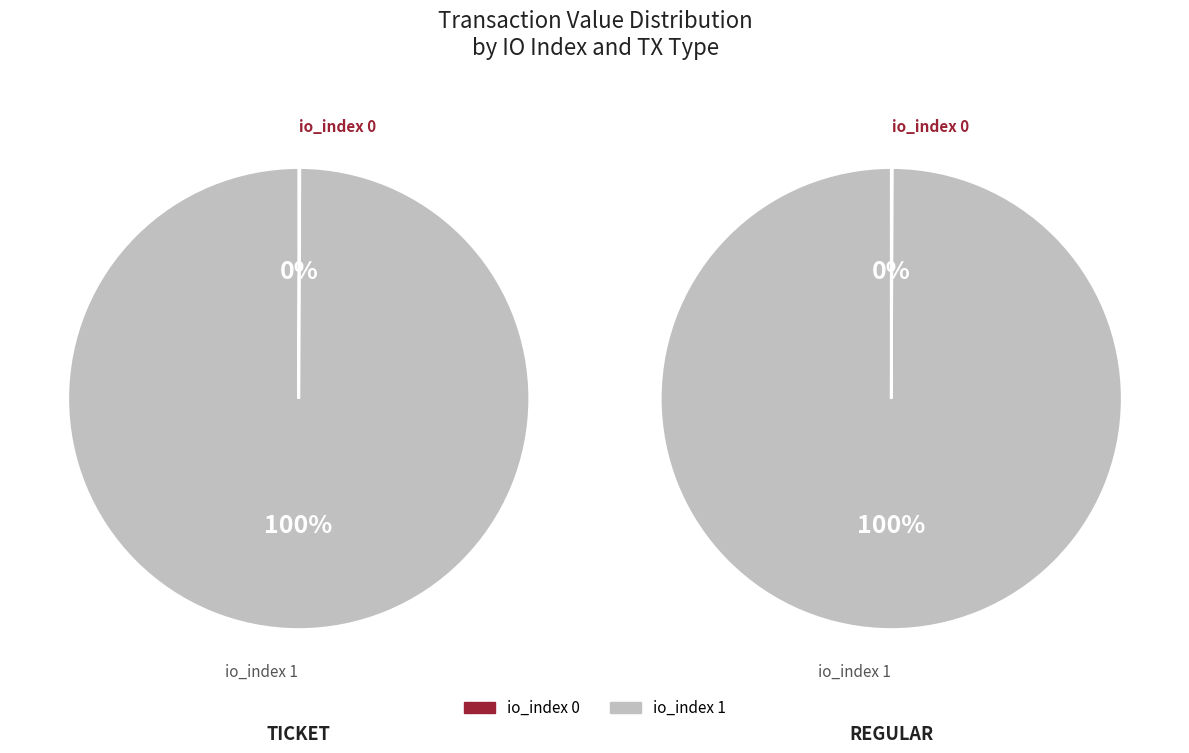

Combined, what portion of the pie is io_index 0 and io_index 1?

100.0%